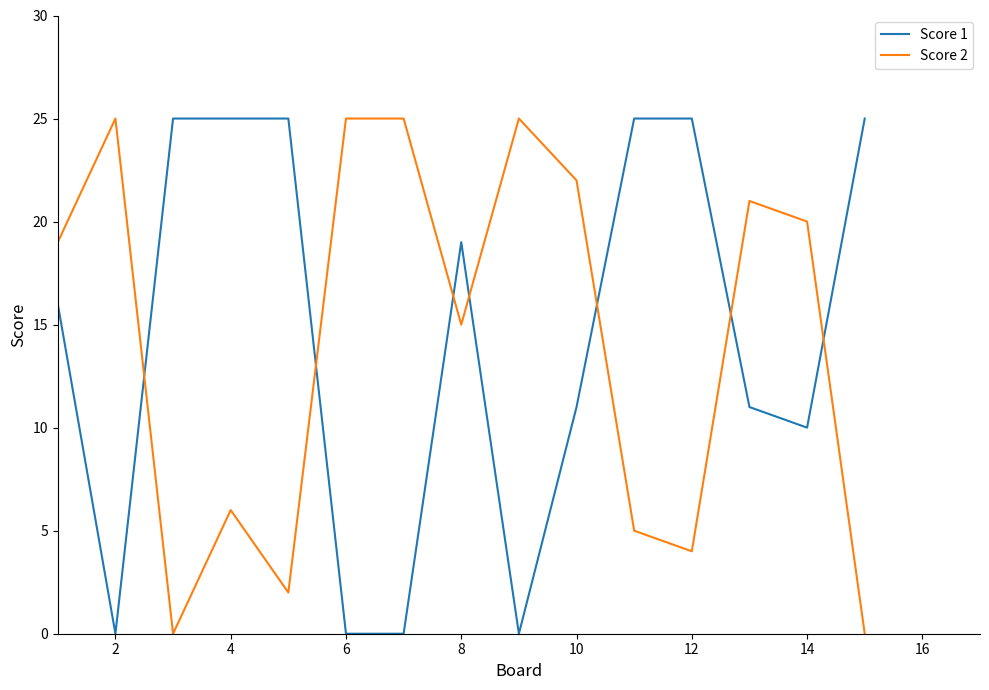

True or false: Score 2 and Score 1 intersect in this chart.

True